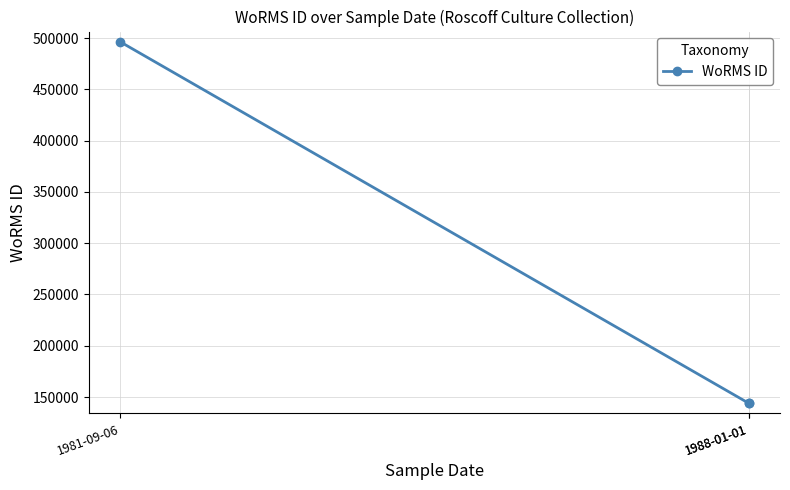

The value at 1981-09-06 is 496299. True or false?

True